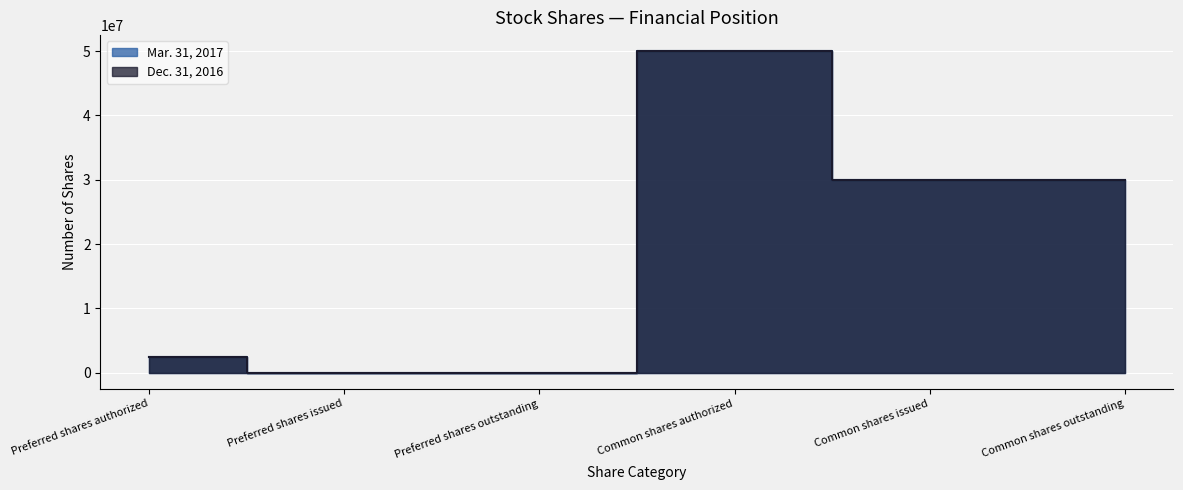

Rank the series at Common shares outstanding from lowest to highest value.

Mar. 31, 2017, Dec. 31, 2016